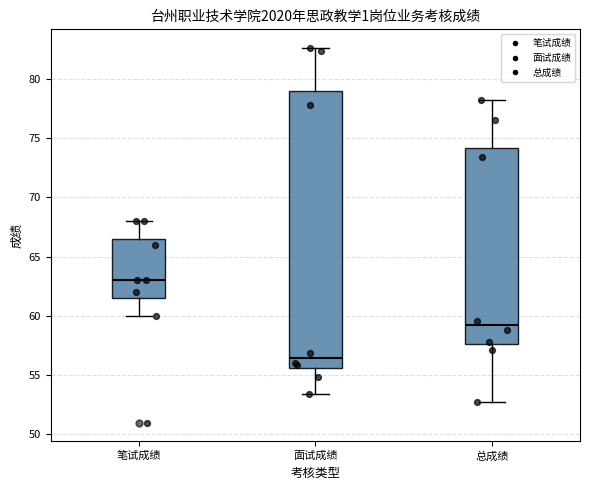

Where is the lower edge of the box for 总成绩 on the y-axis? The values are not printed on the chart, so give them approximately, as read against the axis.

57.5